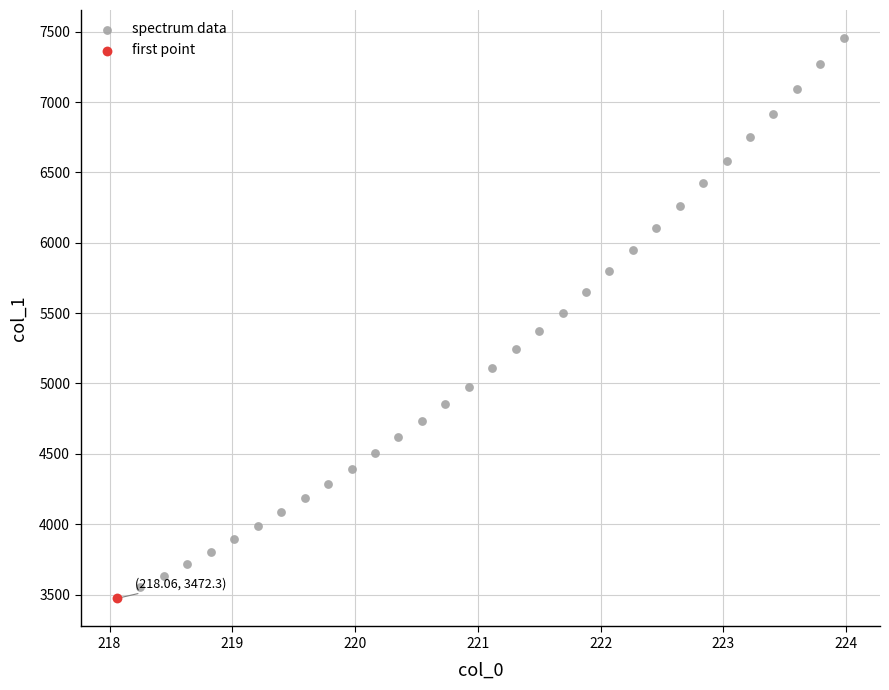

What are all the series names shown in the legend?

spectrum data, first point